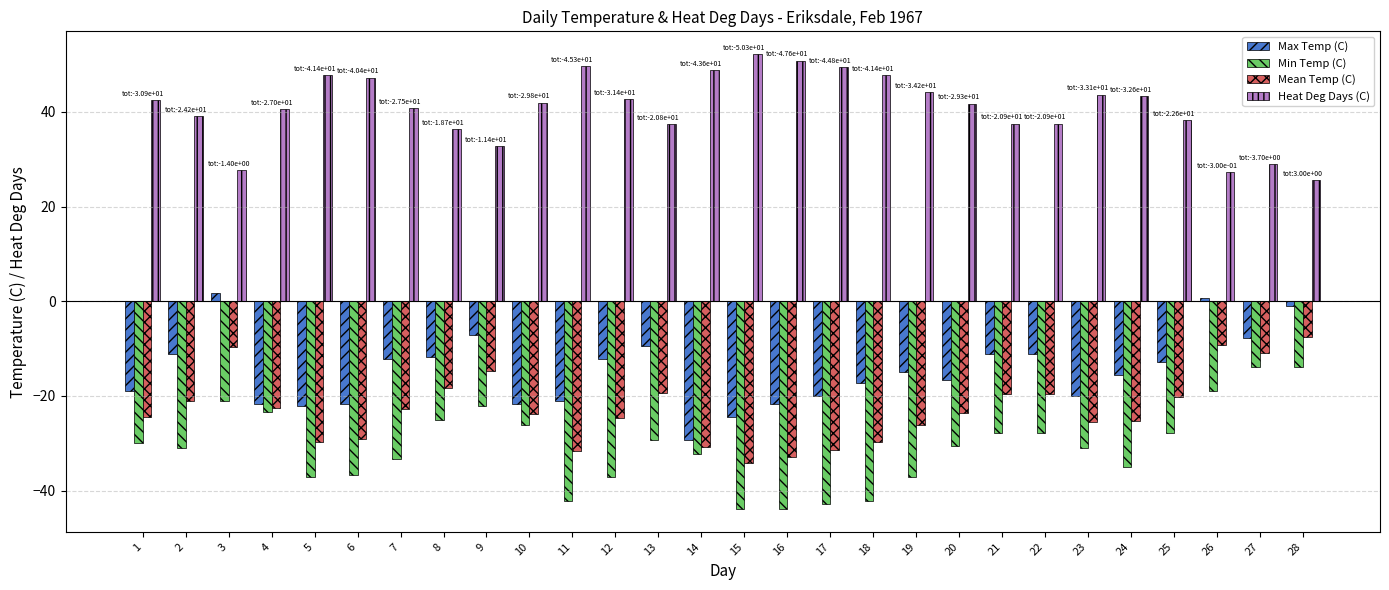

Which series has the largest total across all categories?

Heat Deg Days (C)